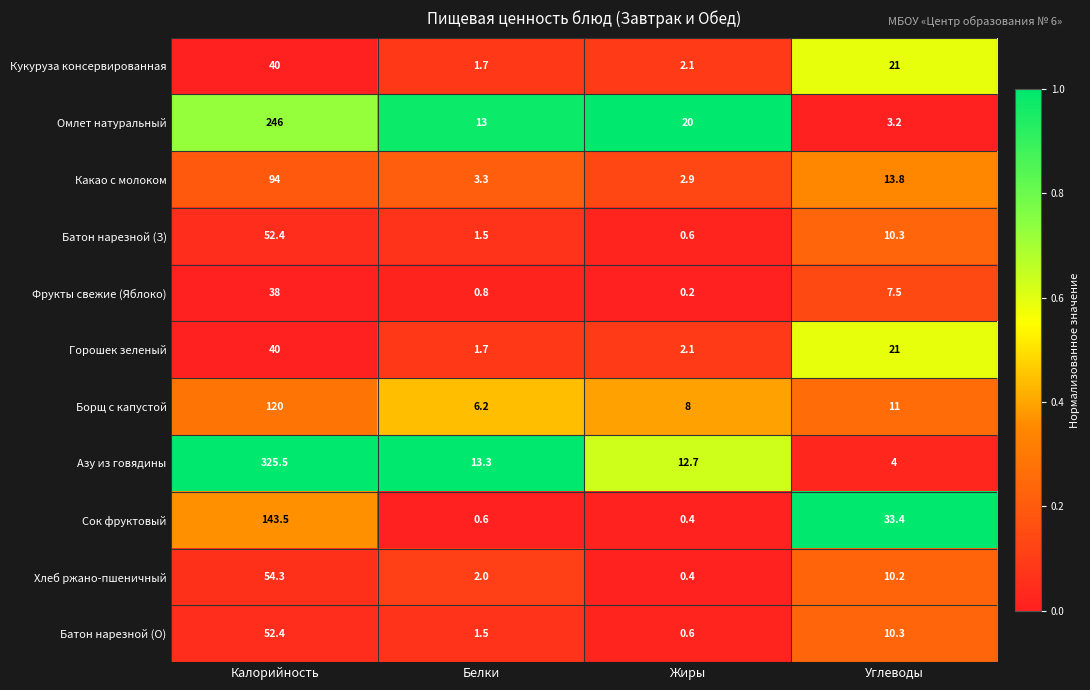

Where does the Сок фруктовый series first go above 33?

Калорийность